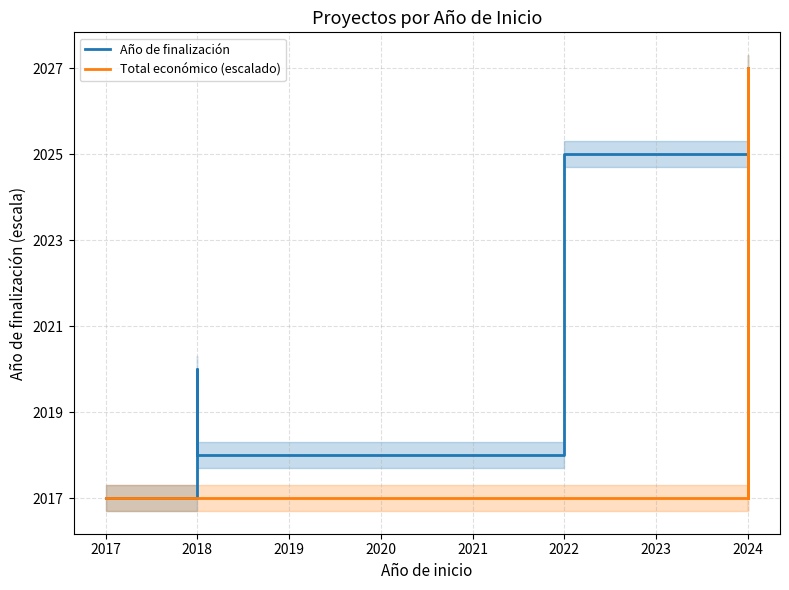

True or false: Año de finalización has a value of 1045.7 at 2018.

False